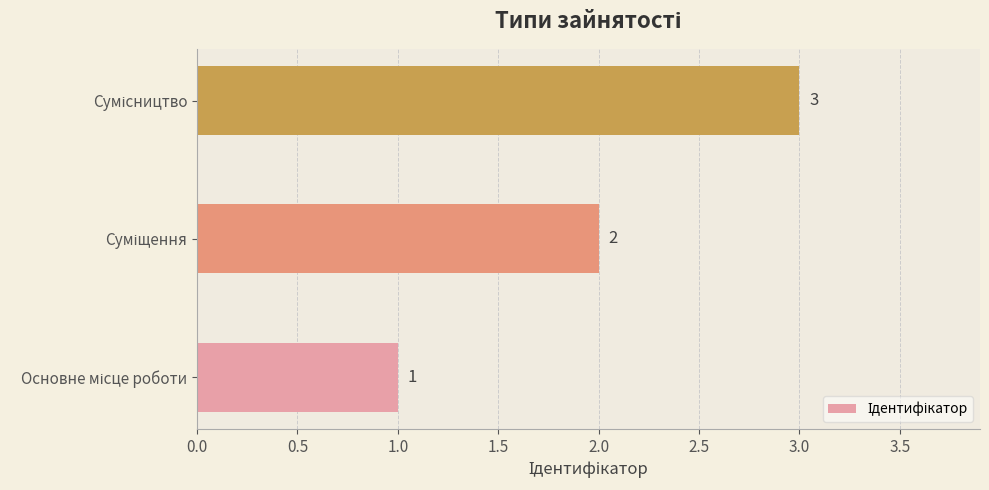

What is the maximum value shown in the chart?

3